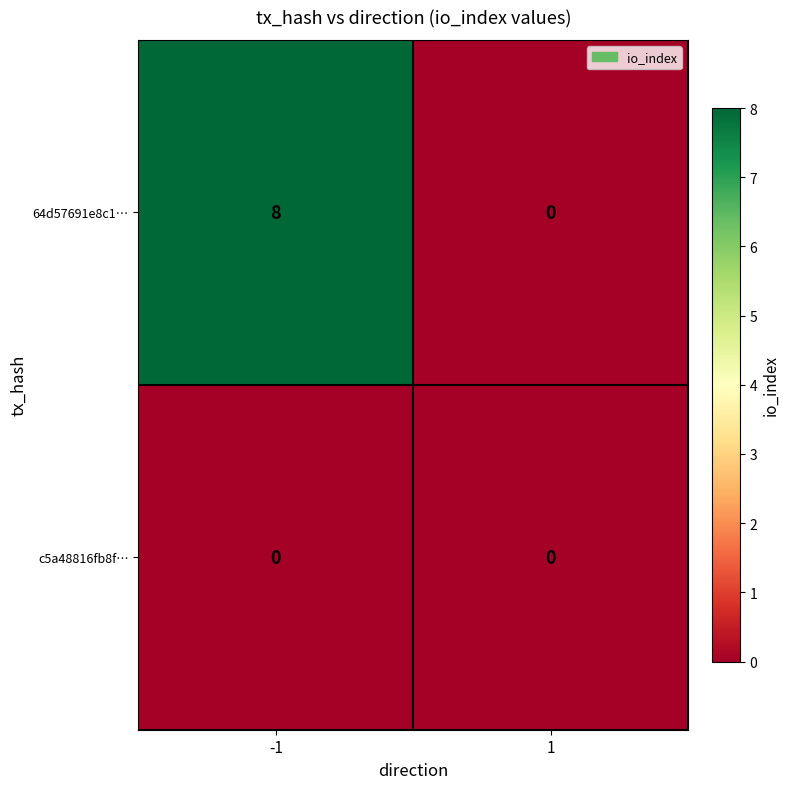

Between -1 and 1, which series saw the biggest shift?

64d57691e8c1…